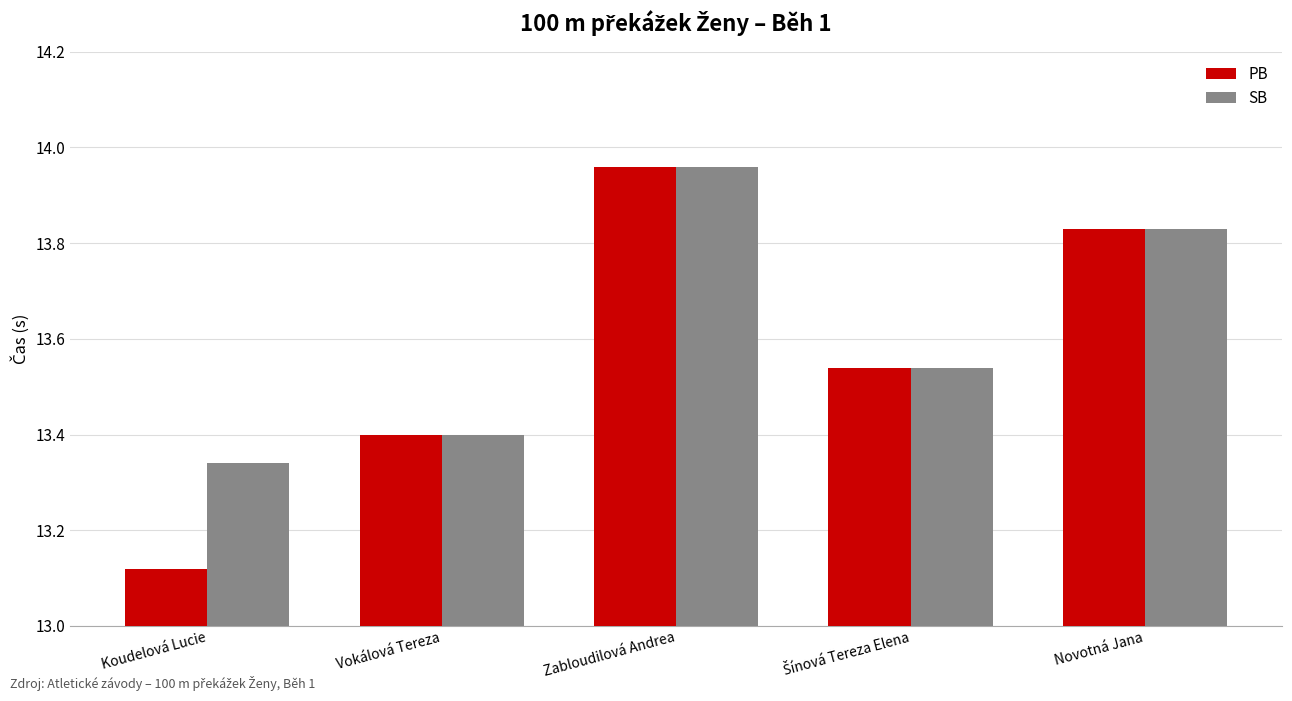

How many groups of bars are there?

5